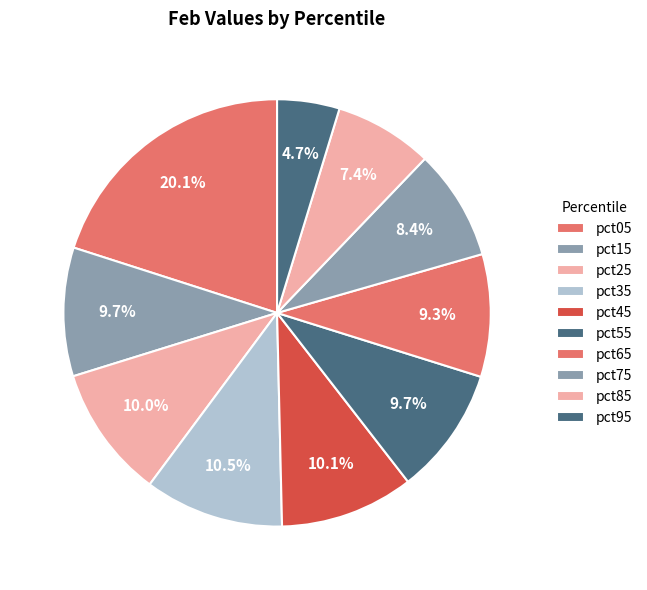

How many slices are in this pie chart?

10